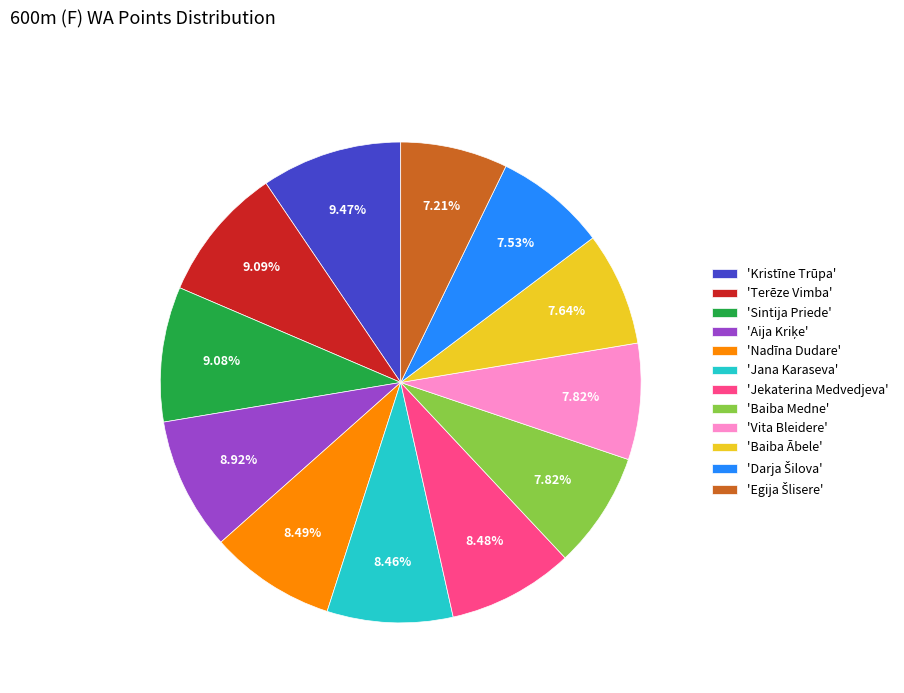

Is the sum of 'Vita Bleidere' and 'Sintija Priede' greater than half?

No